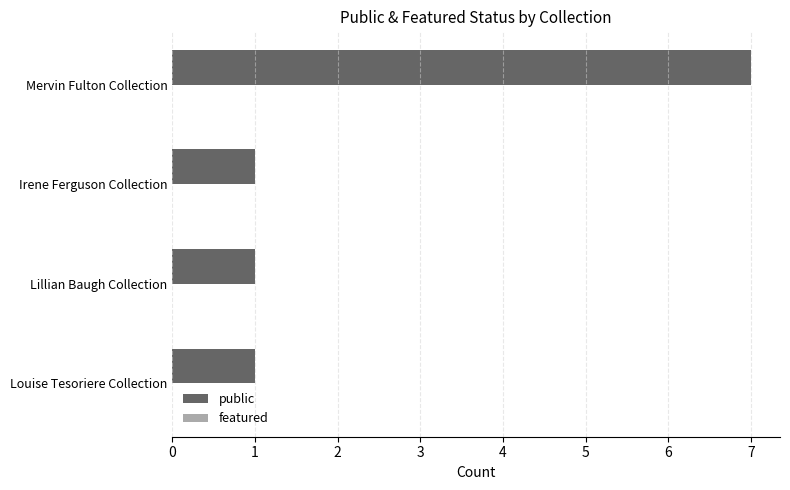

Count the number of categories in the chart.

4